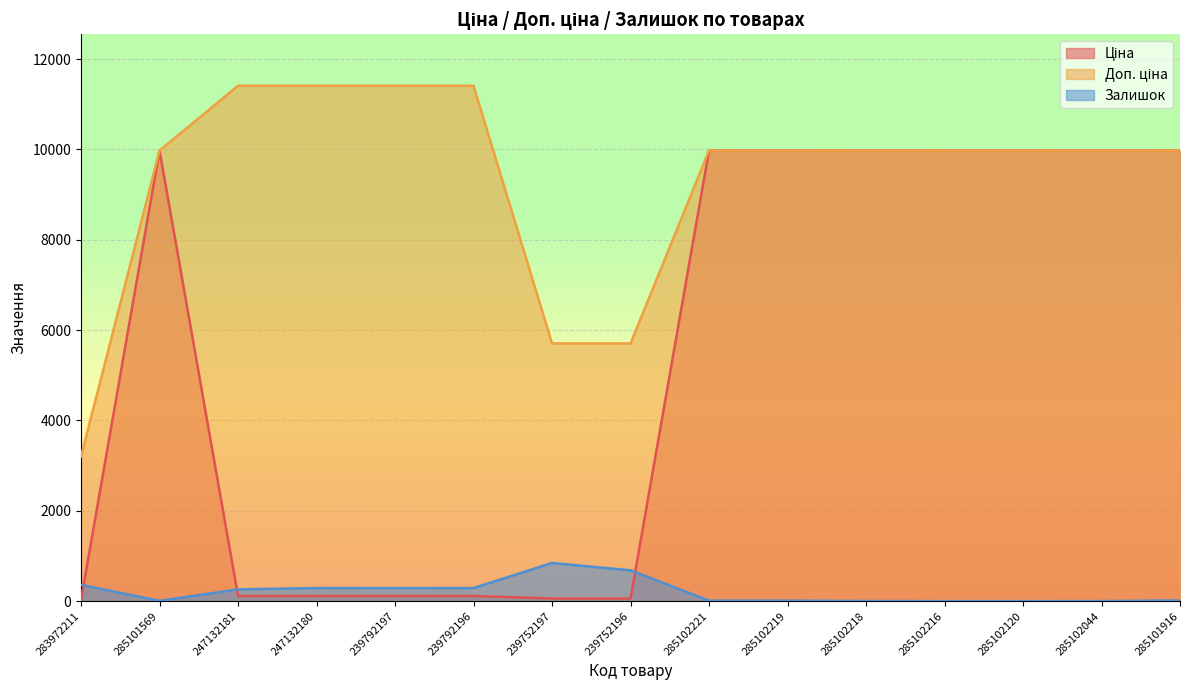

What is the label of the 10th point from the right?

239792196